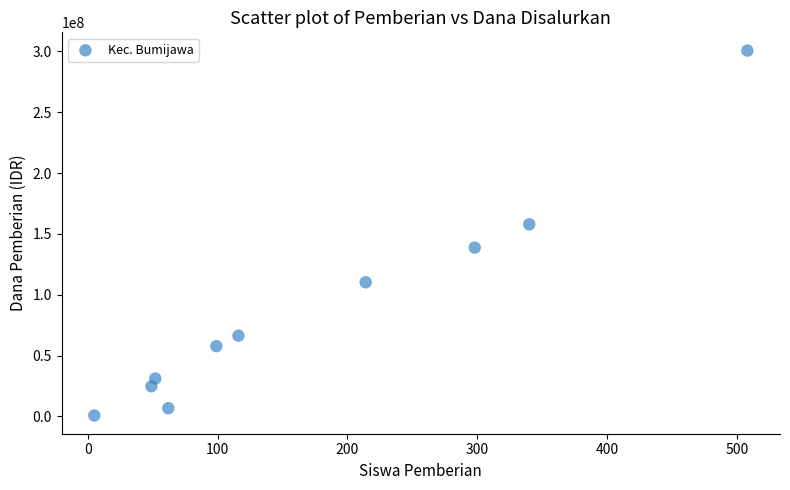

What Y value in the scatter plot is closest to 150750000?

157875000